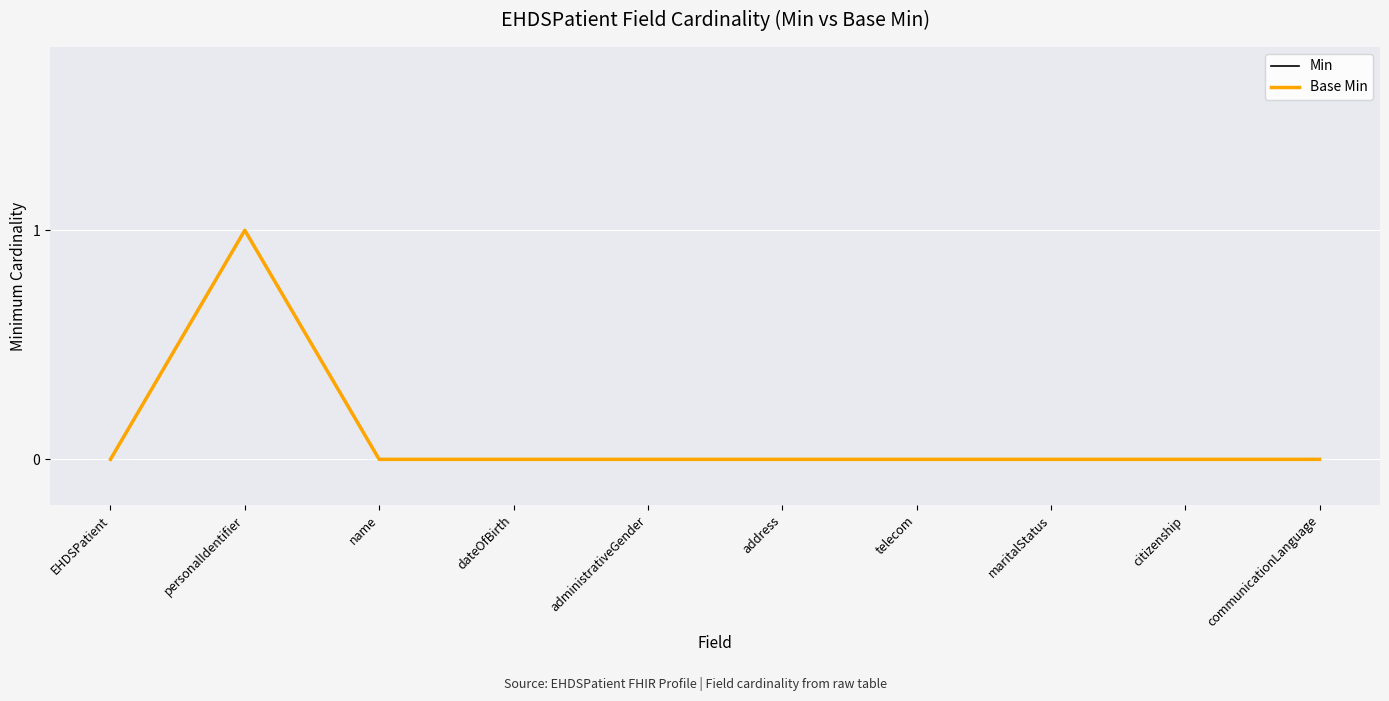

True or false: Min has a value of 0 at maritalStatus.

True